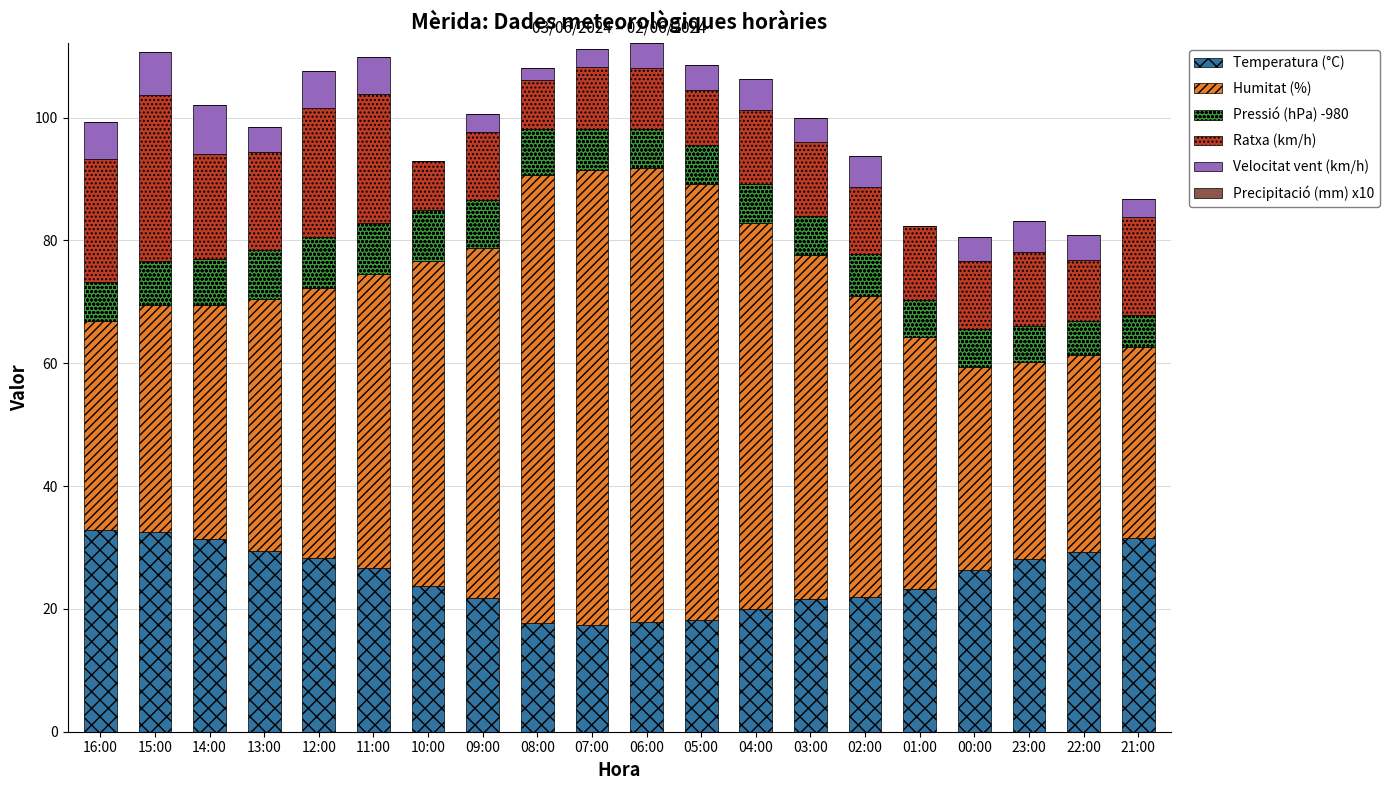

How many categories are shown in the chart?

20